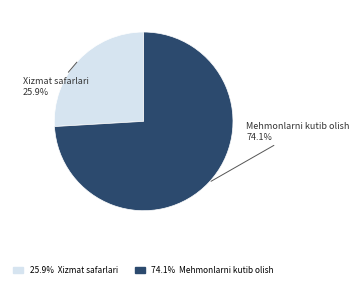

Is there a majority slice in this chart?

Yes